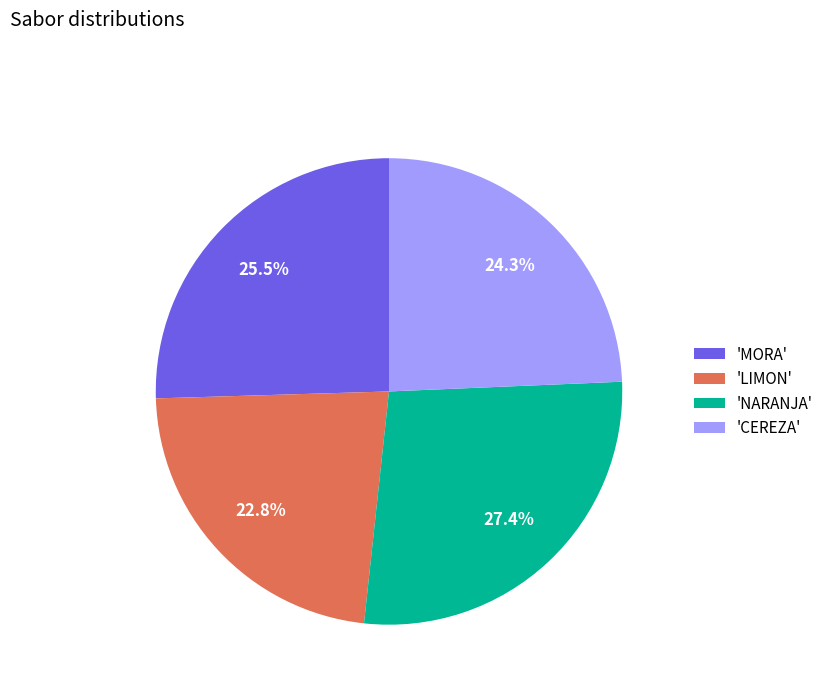

Approximately how many times larger is the value at 'MORA' compared to 'LIMON'?

1.1